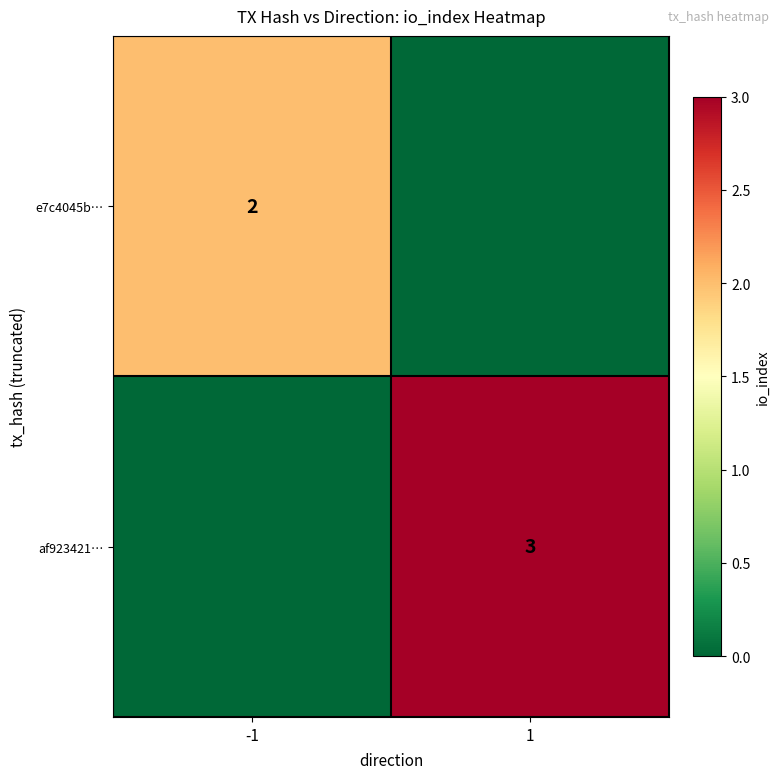

The af923421… series shows 1 at 1. True or false?

False